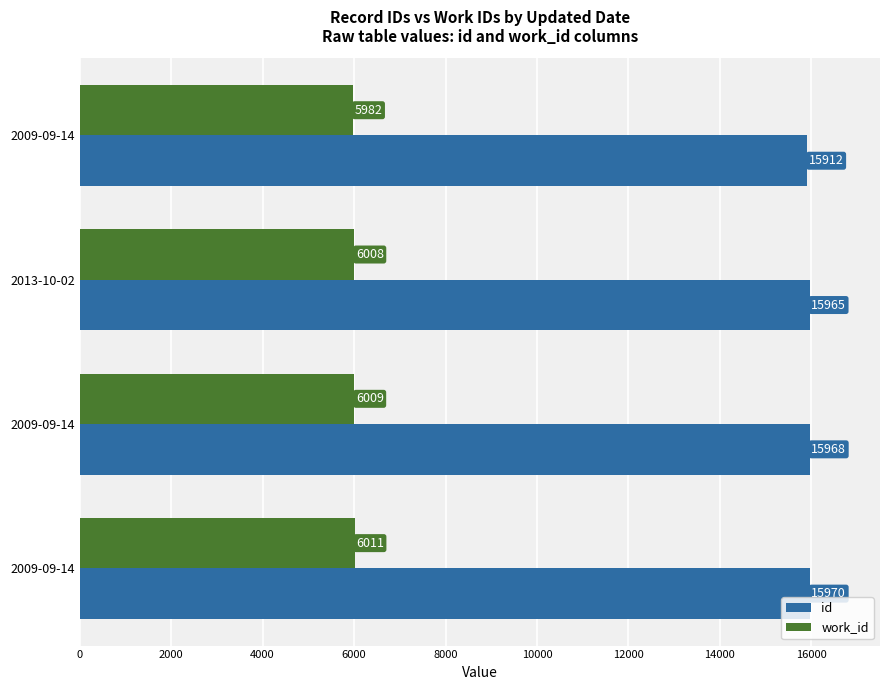

What are all the series names shown in the legend?

id, work_id